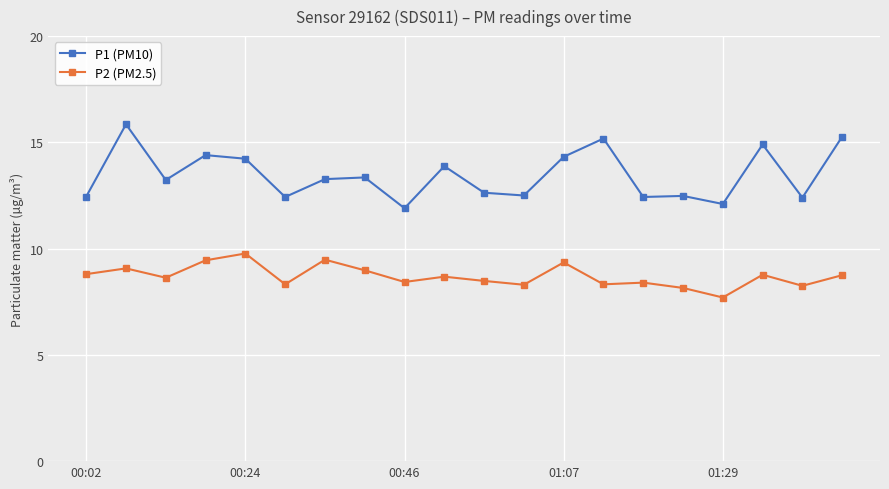

How many lines are shown in the chart?

2